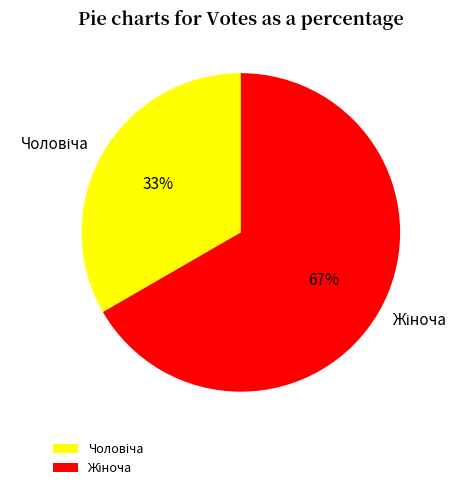

To the nearest percent, what is the average slice percentage?

50%